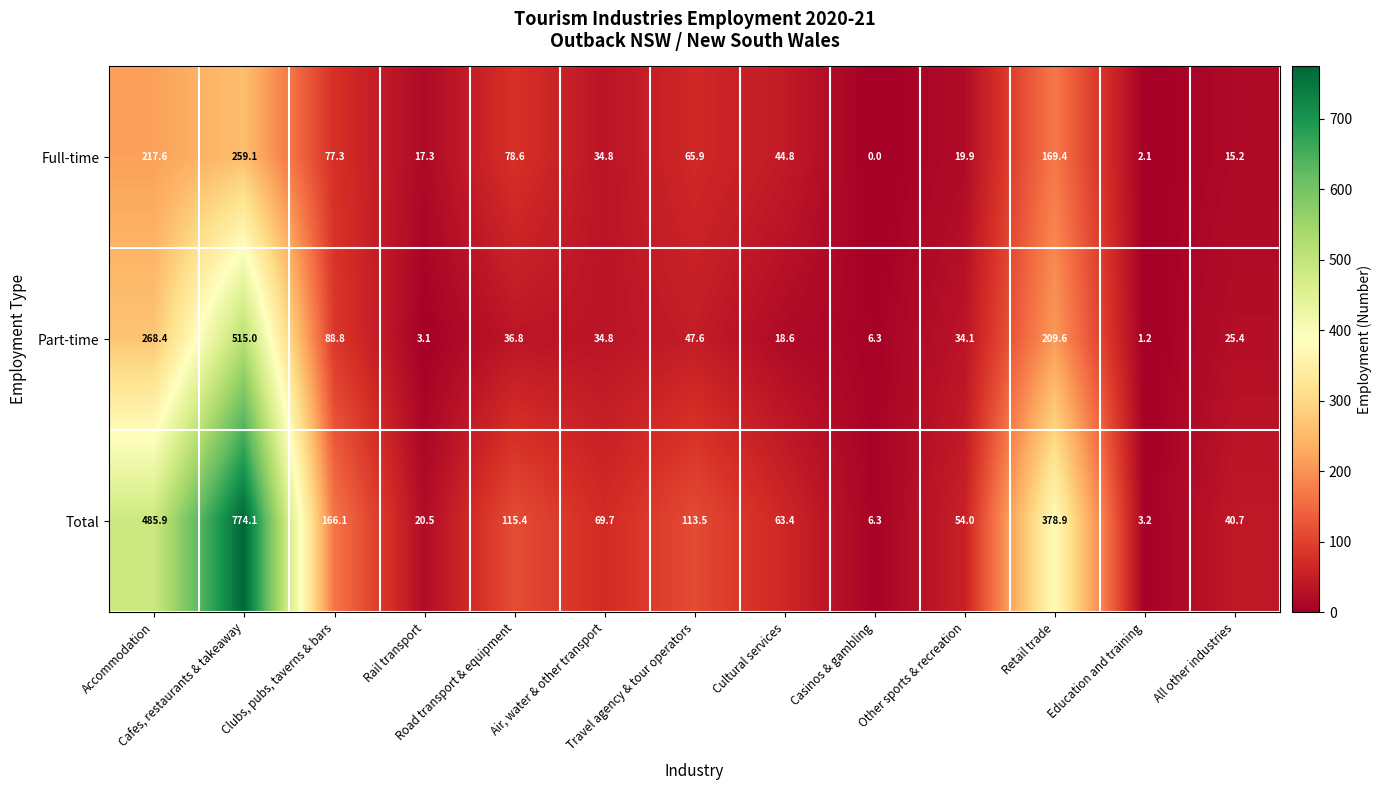

Rank the series by their maximum value, from highest to lowest.

Total, Part-time, Full-time